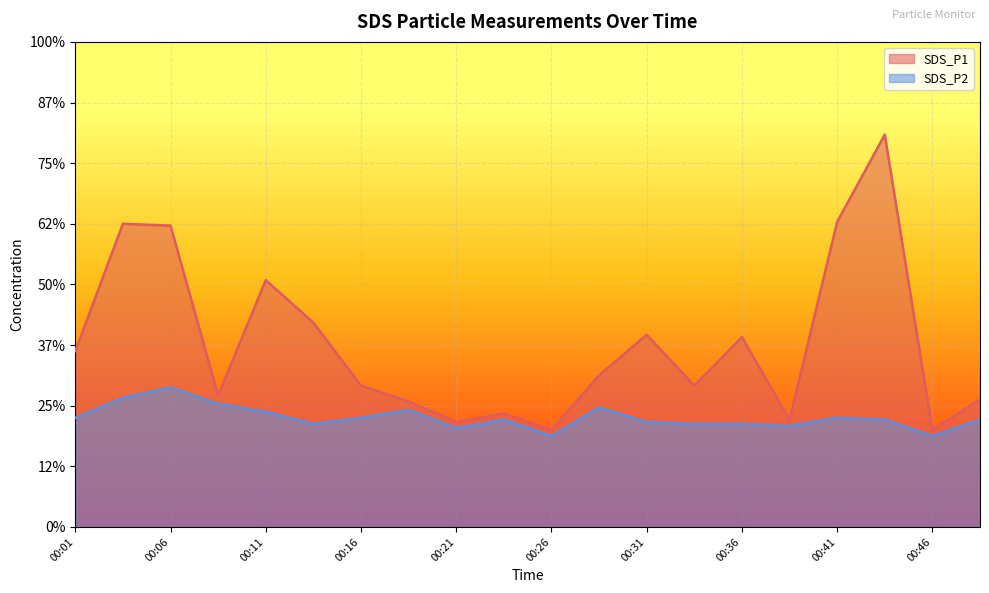

What is the spread (max minus min) of values at 00:43?

4.7